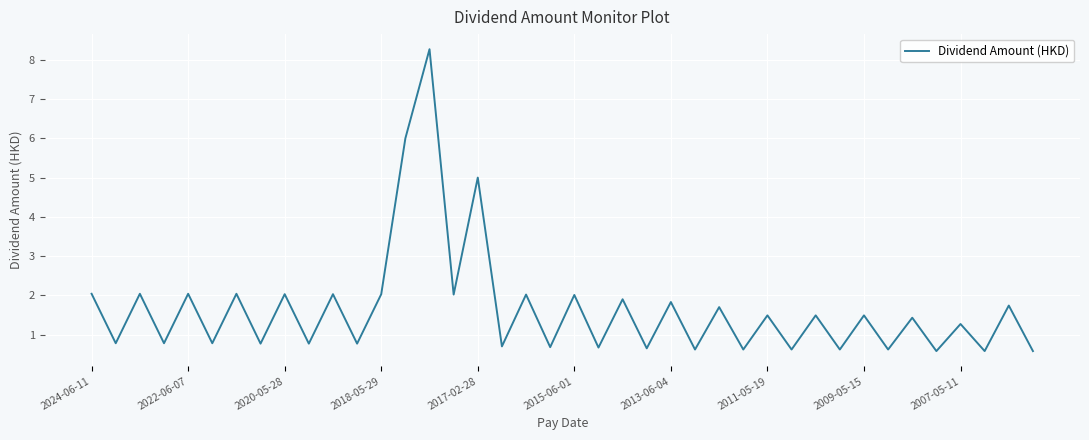

What is the smallest value displayed?

0.6